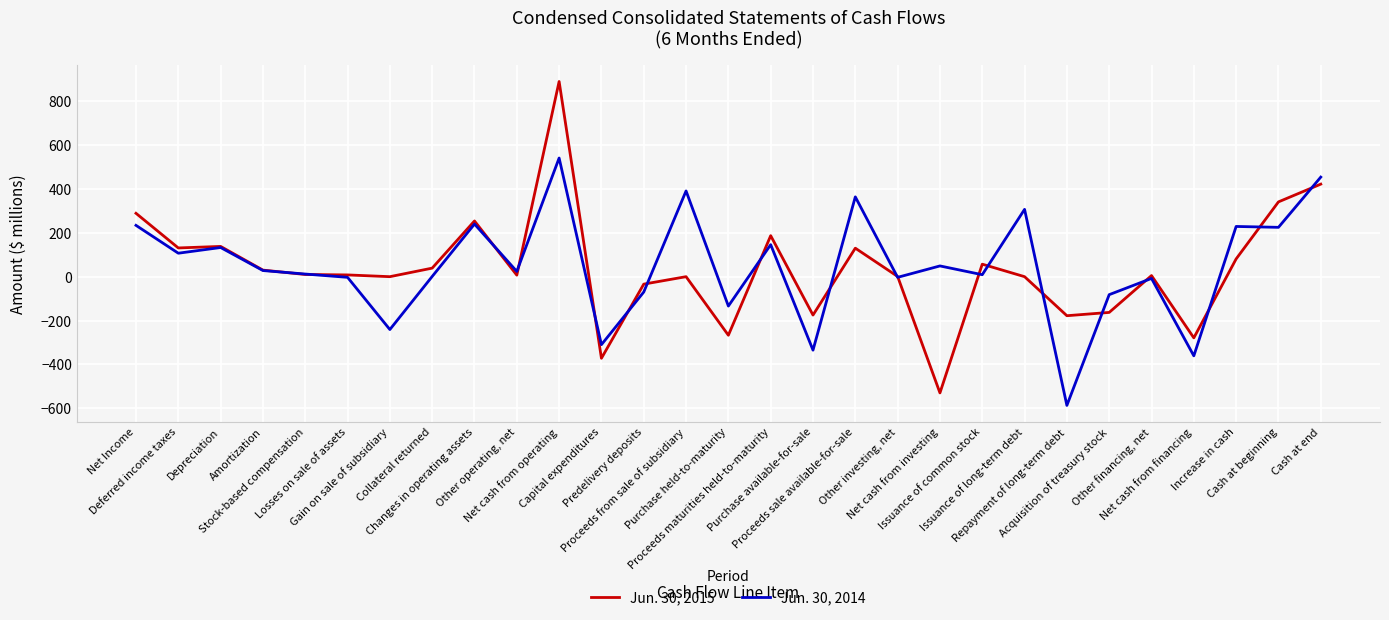

What is the lowest value of the Jun. 30, 2014 series?

-587